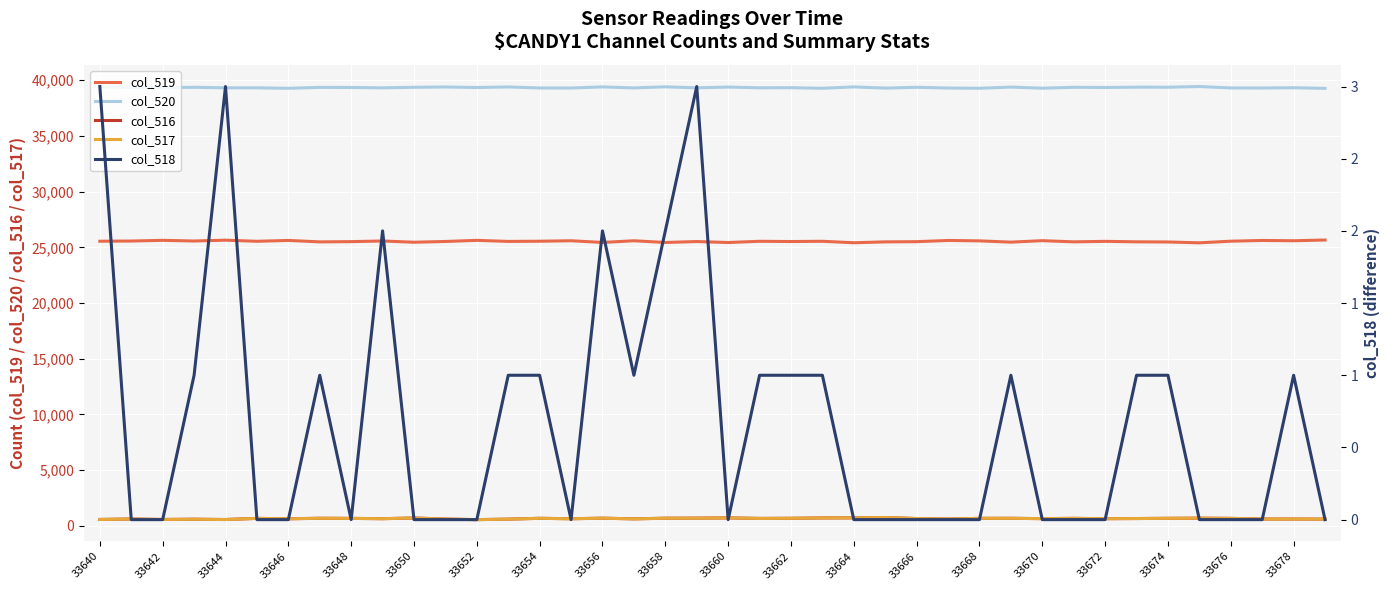

True or false: col_520 and col_519 cross at least once.

False